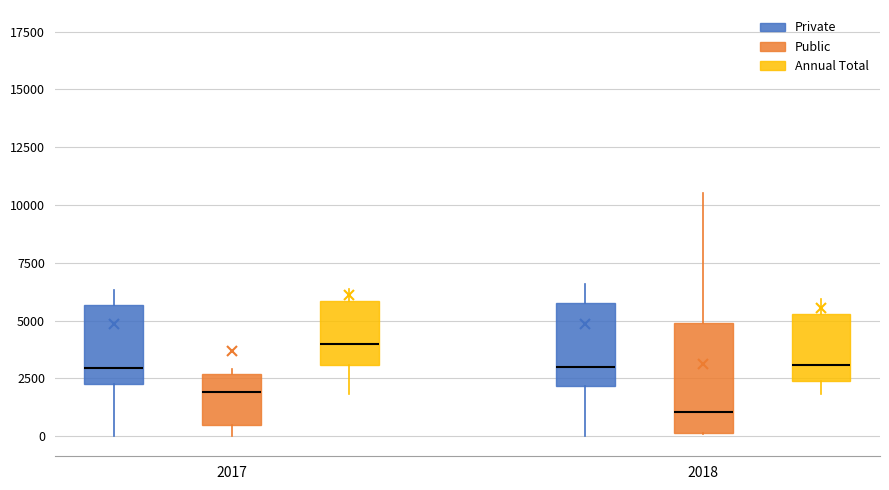

Where does the median line of the box for 2017 (Public) sit on the y-axis? The values are not printed on the chart, so give them approximately, as read against the axis.

2000